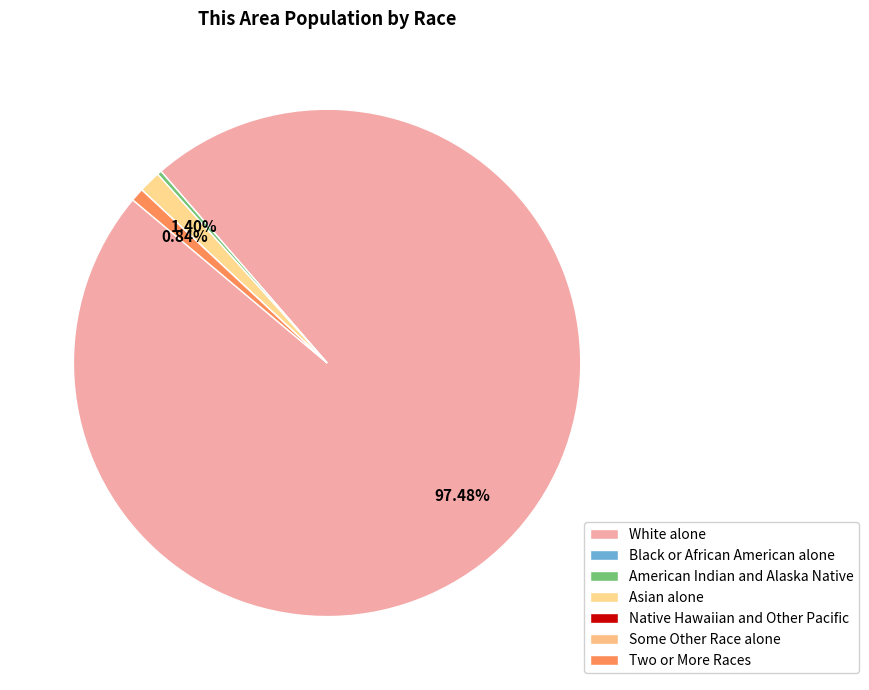

What is the smallest slice in the pie chart?

Black or African American alone